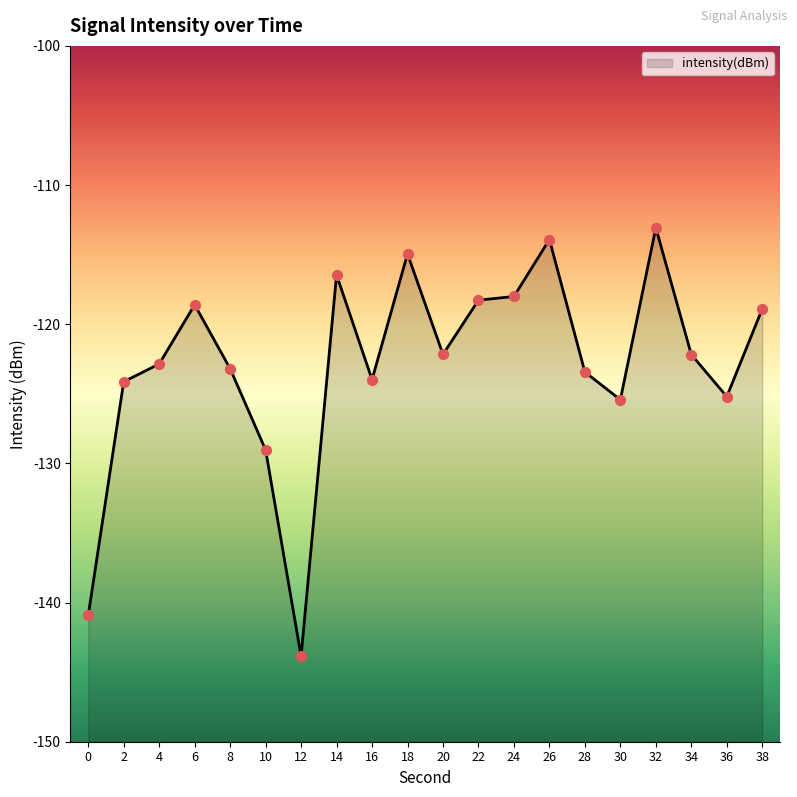

What is the change in value from 8 to 36?

-2.0